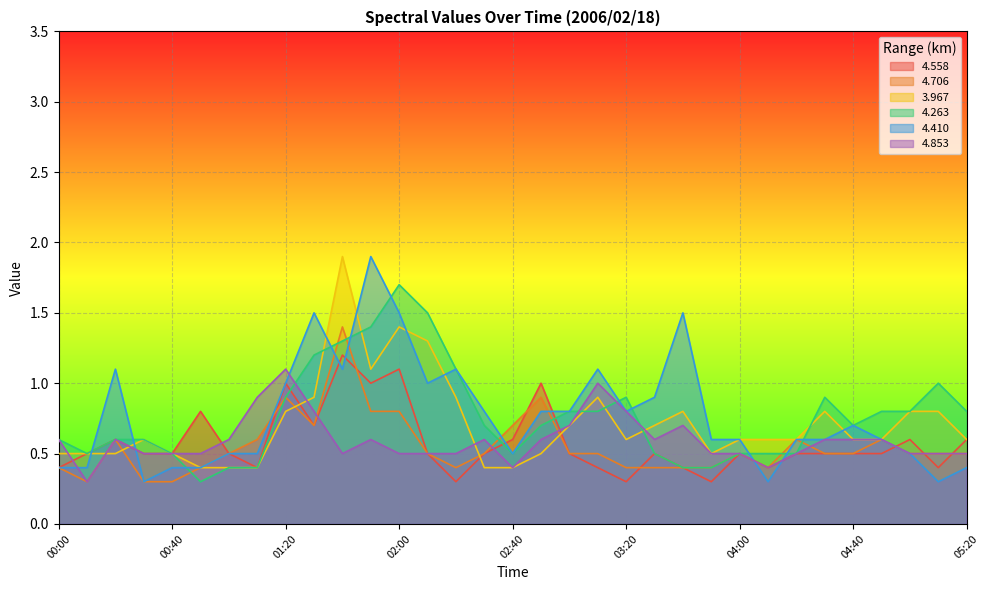

Is it true that   4.853 equals 0.3 at 03:10?

False